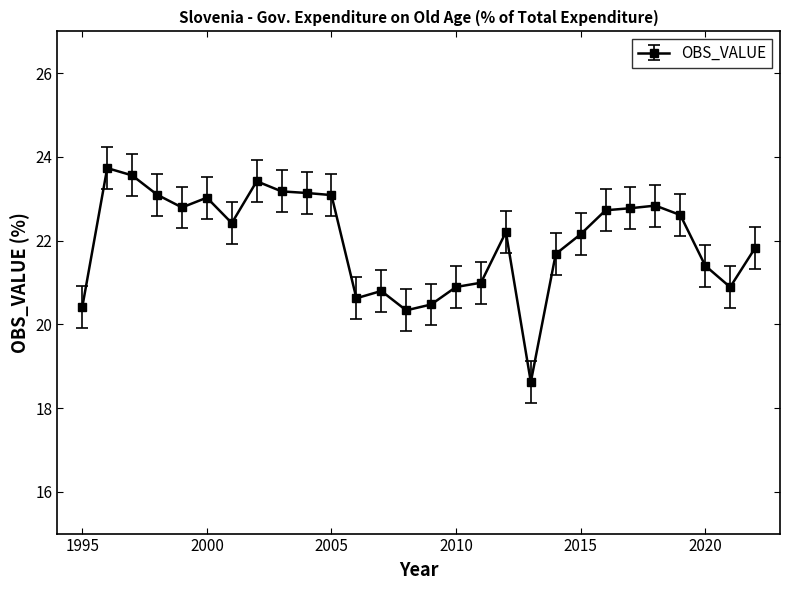

What is the smallest value displayed?

18.6